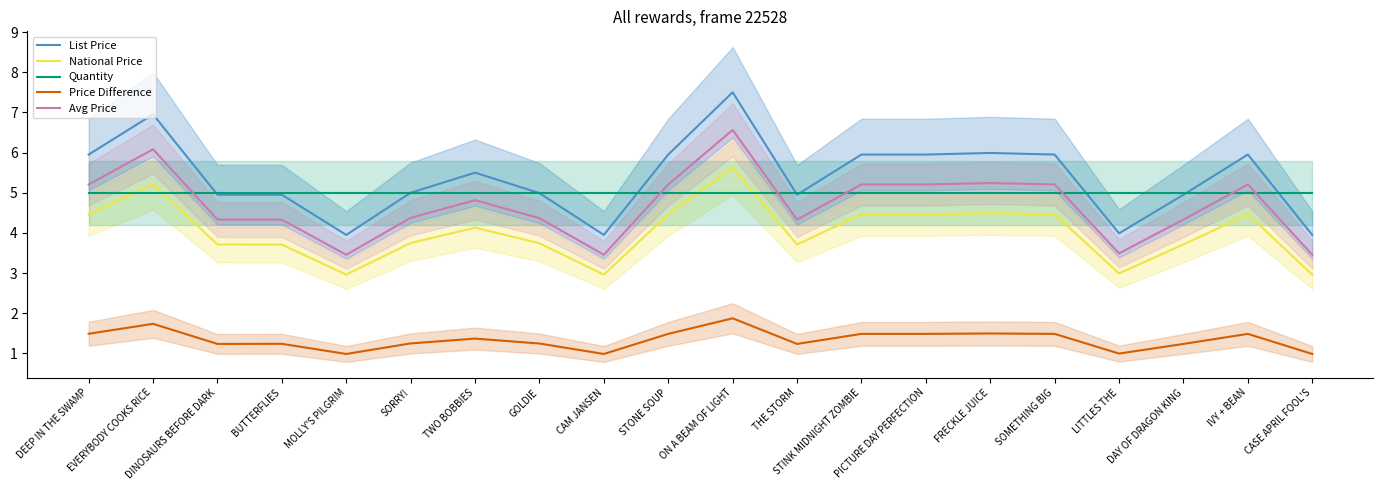

The List Price series shows 2.3 at CASE APRIL FOOL'S. True or false?

False